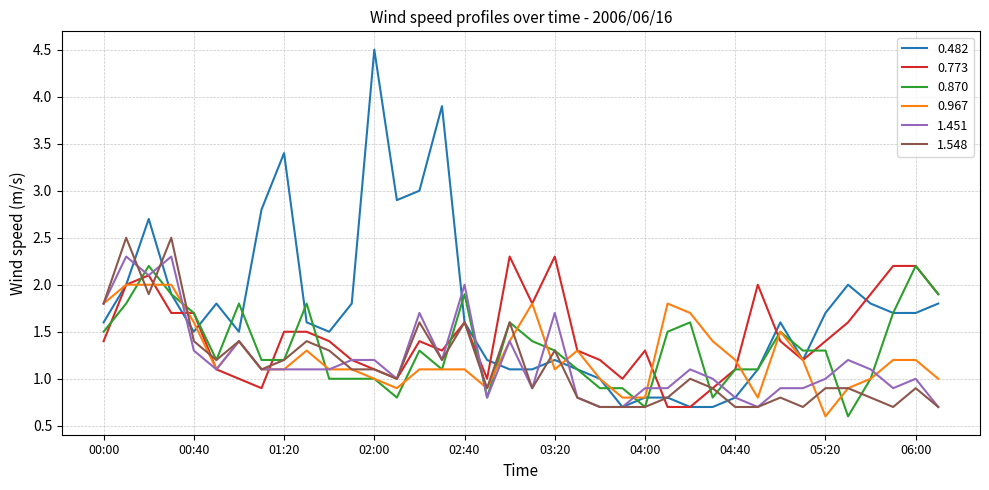

Which series has the largest total across all categories?

0.482